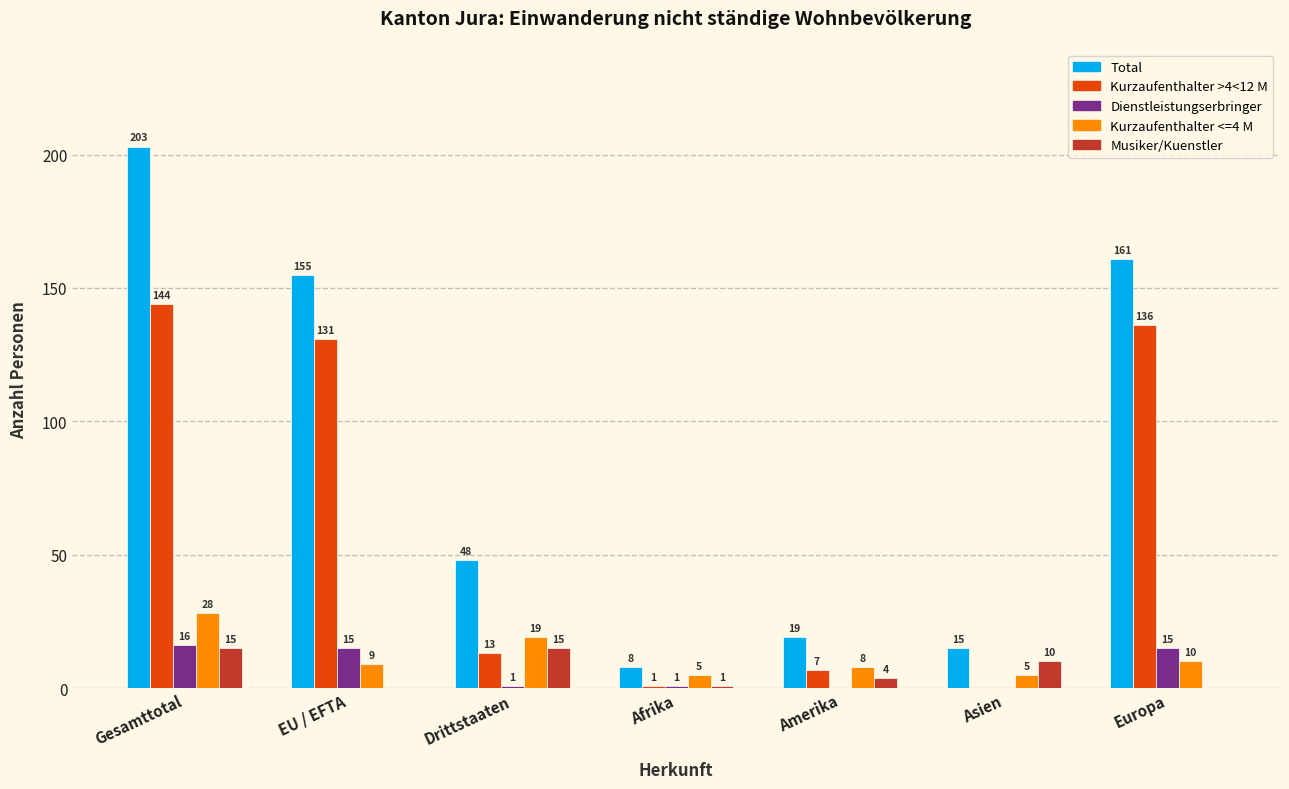

What is the sum of all Dienstleistungserbringer values?

48